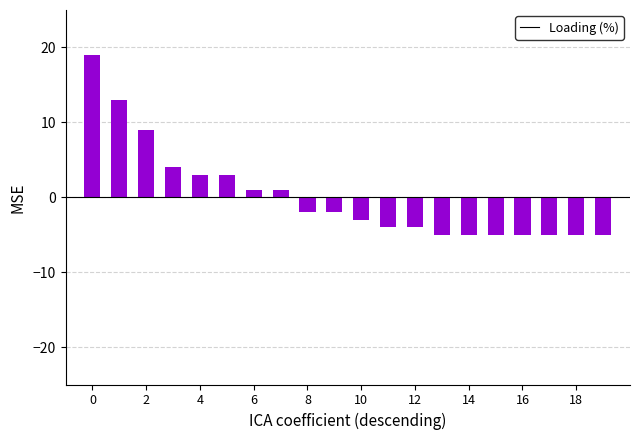

How many positive values are there?

8